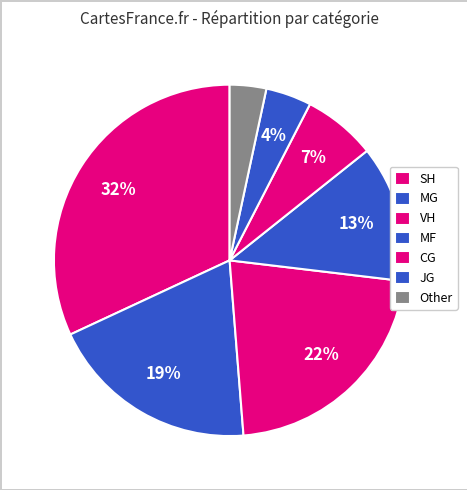

To the nearest percent, what is the difference between the largest and smallest slice percentages?

29%